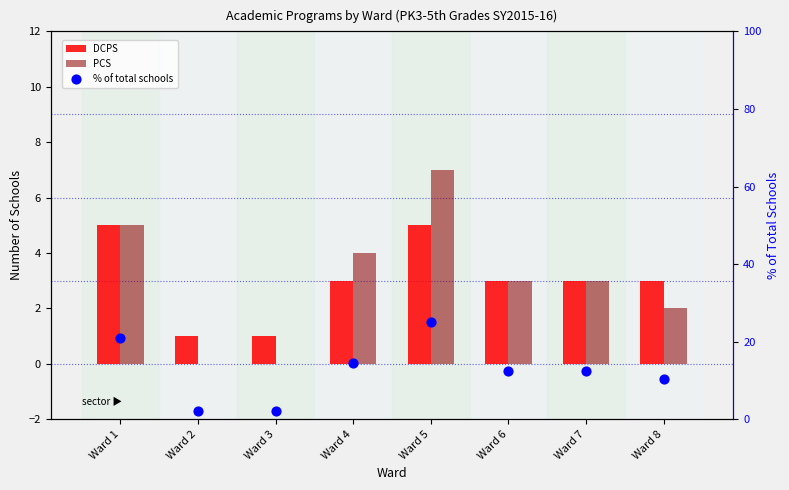

Which series reaches the maximum Y coordinate?

% of total schools